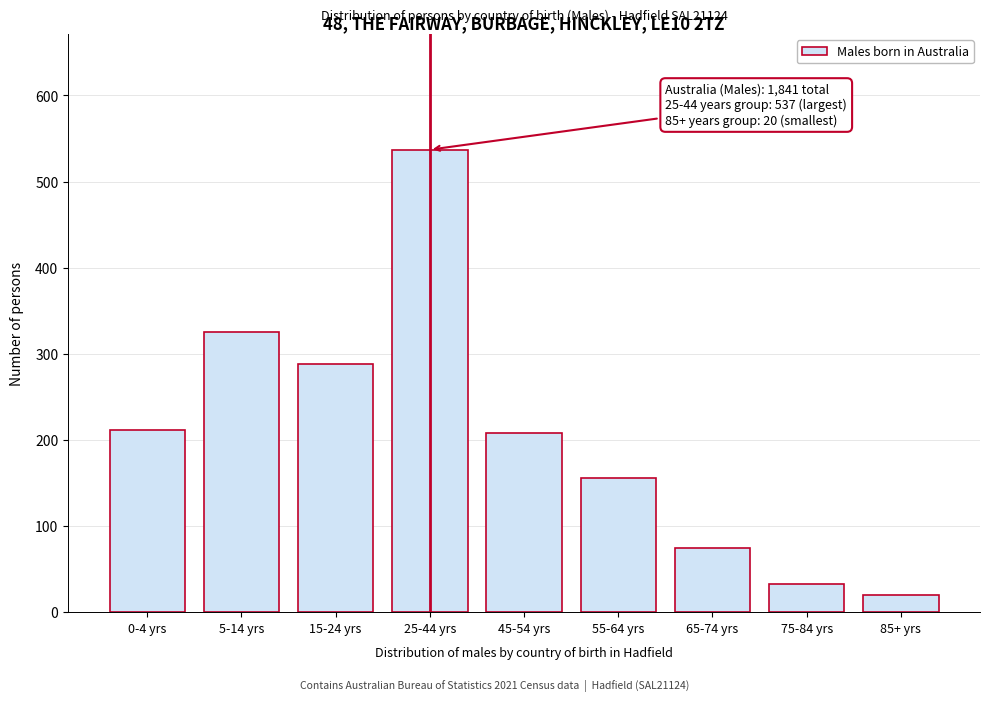

Reading right to left, extract all data points from this chart.

85+ yrs=20	75-84 yrs=33	65-74 yrs=75	55-64 yrs=156	45-54 yrs=208	25-44 yrs=537	15-24 yrs=288	5-14 yrs=325	0-4 yrs=211